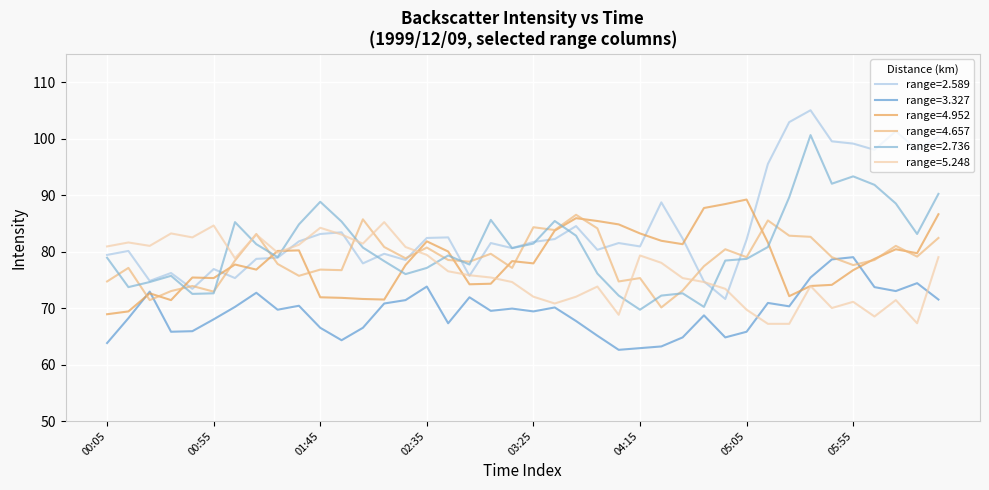

How many series are shown in this chart?

6